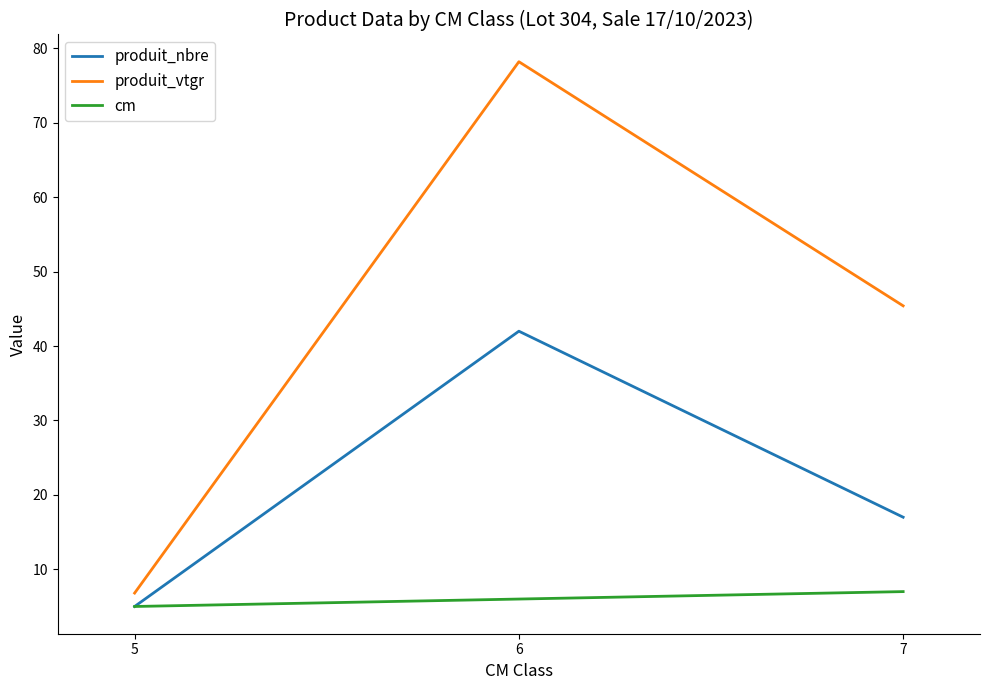

Where is produit_nbre nearest to the value 23?

7